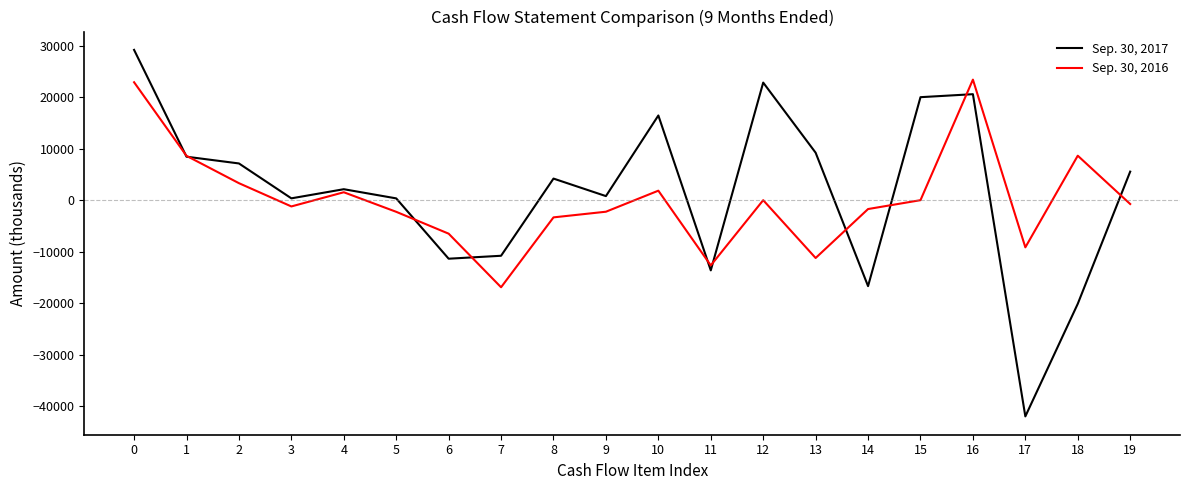

Between 2 and 3, which series saw the biggest shift?

Sep. 30, 2017